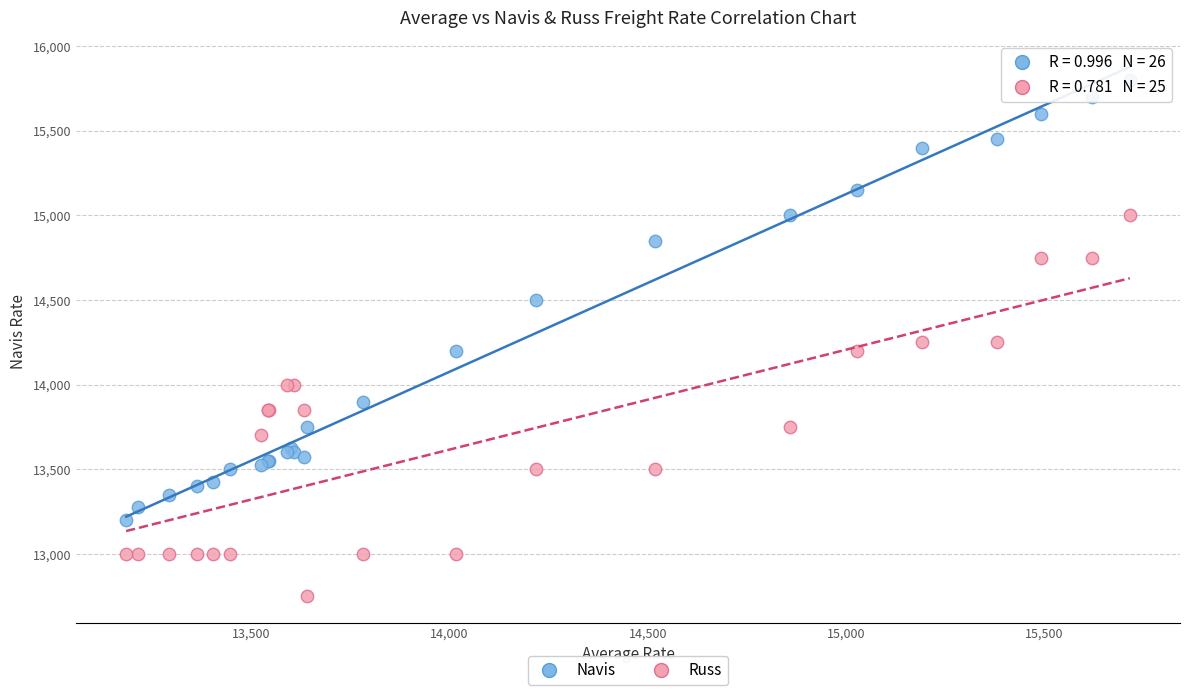

Which series reaches the minimum Y coordinate?

Russ